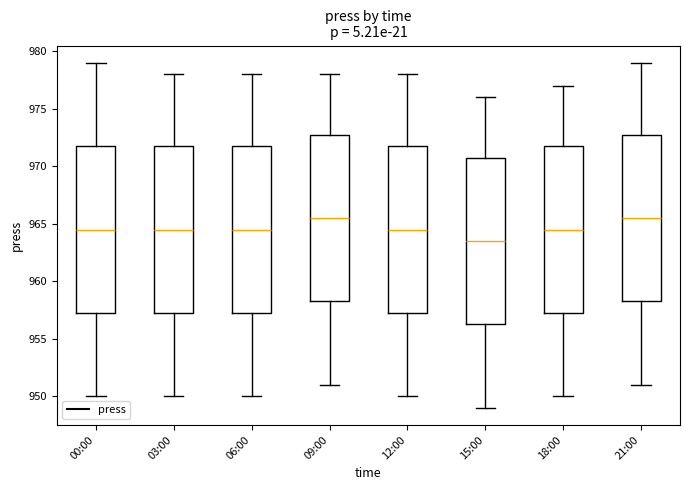

Which box has the lowest median line?

15:00